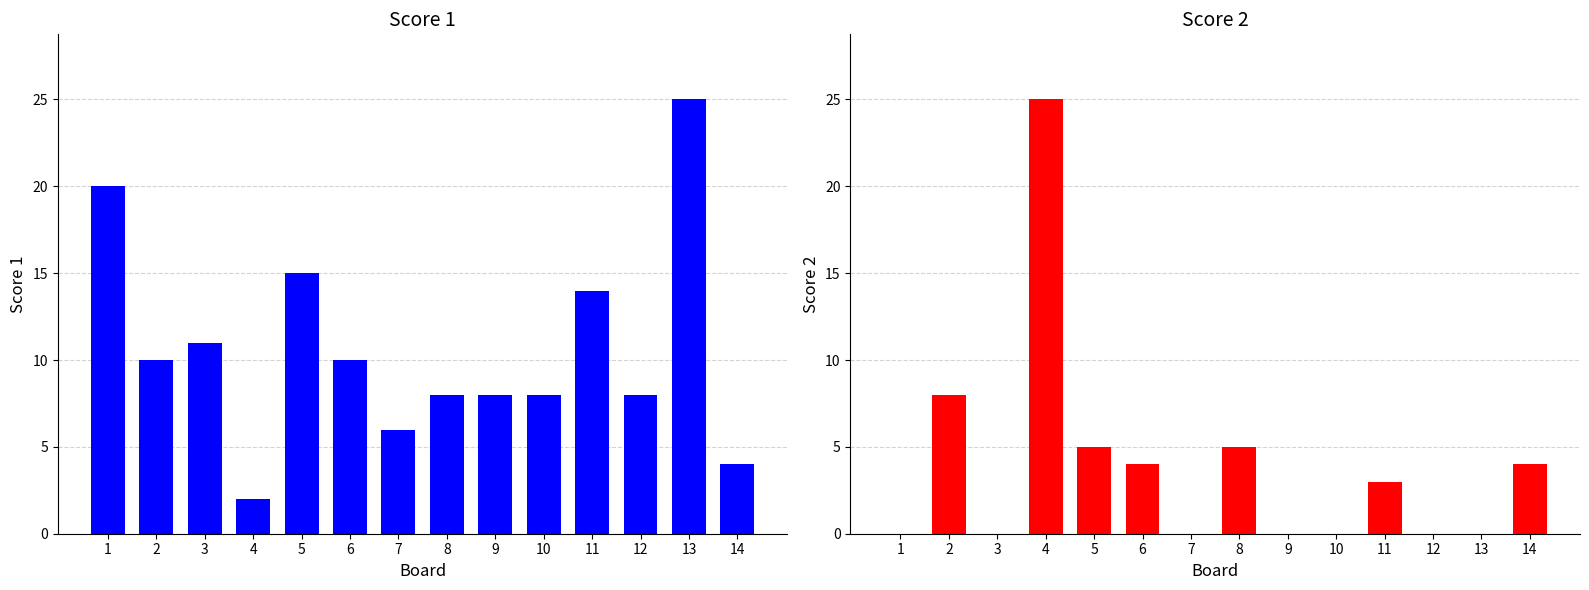

How many data points in Score 1 are above 10?

5